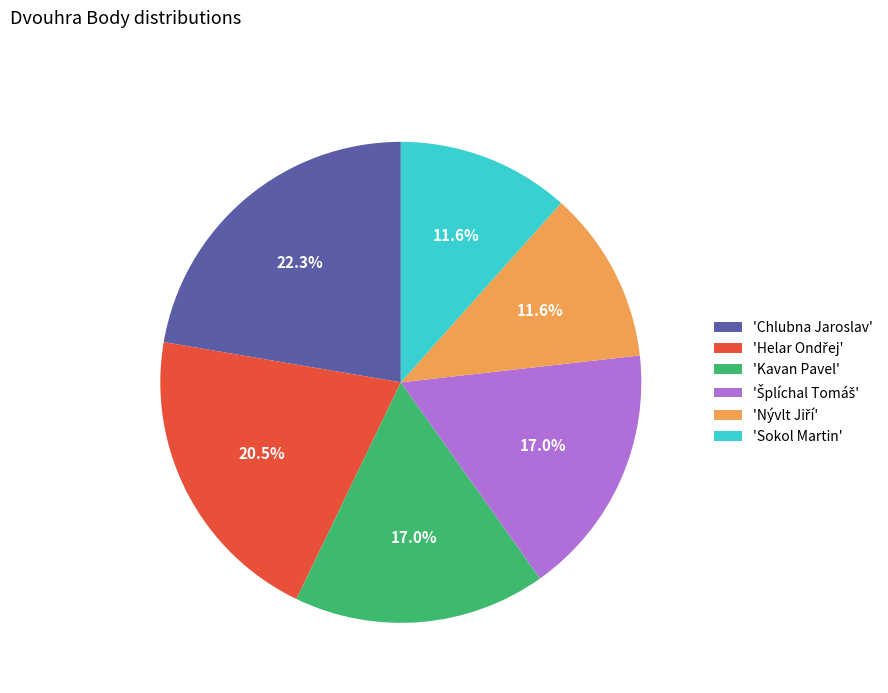

Do 'Sokol Martin' and 'Kavan Pavel' together represent more than half of the pie?

No